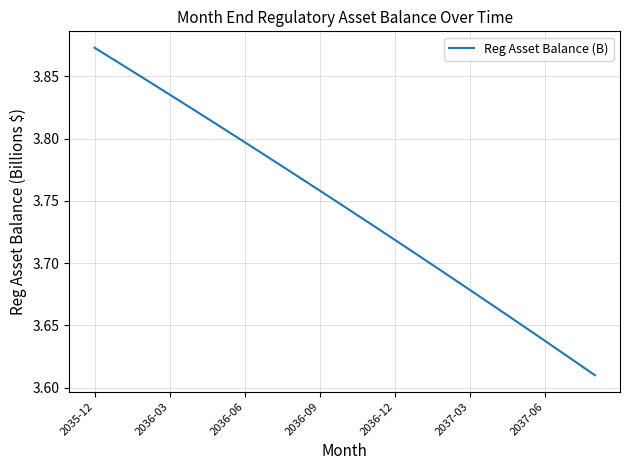

What is the difference between the maximum and minimum values?

0.3